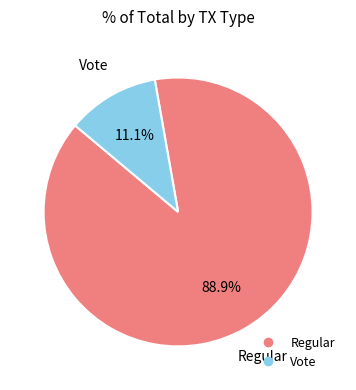

Which category has the biggest portion of the pie?

Regular